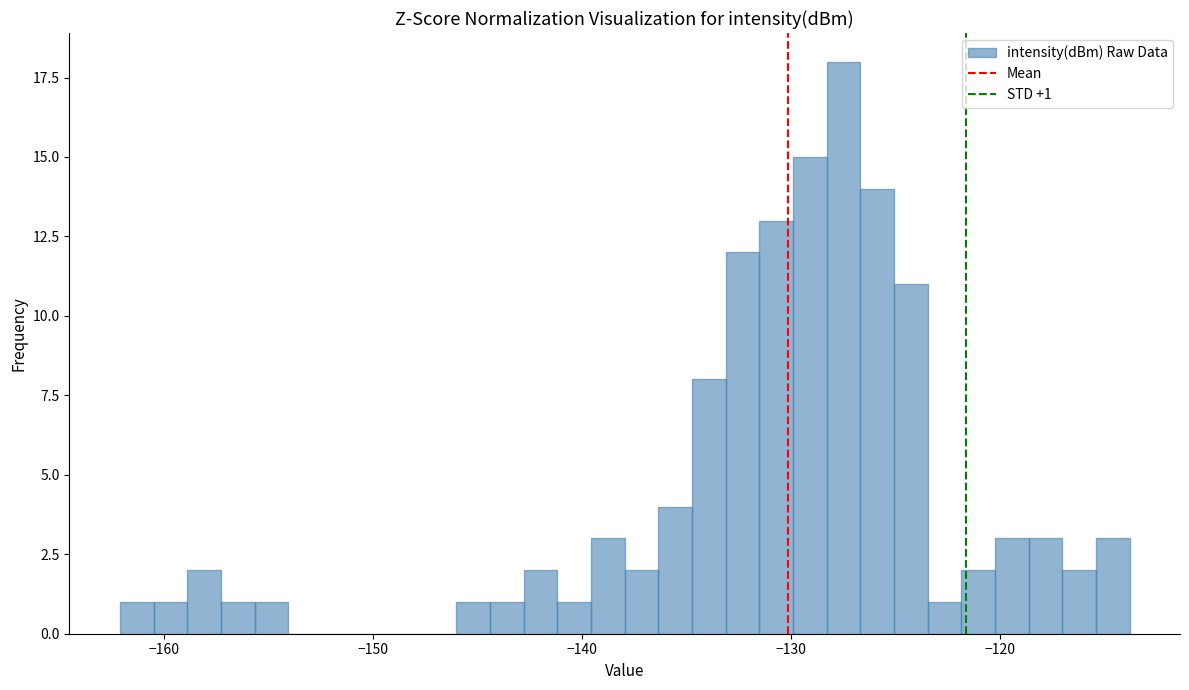

Around what value on the x-axis is the tallest bar? Give the approximate position of its centre, as read against the axis.

-127